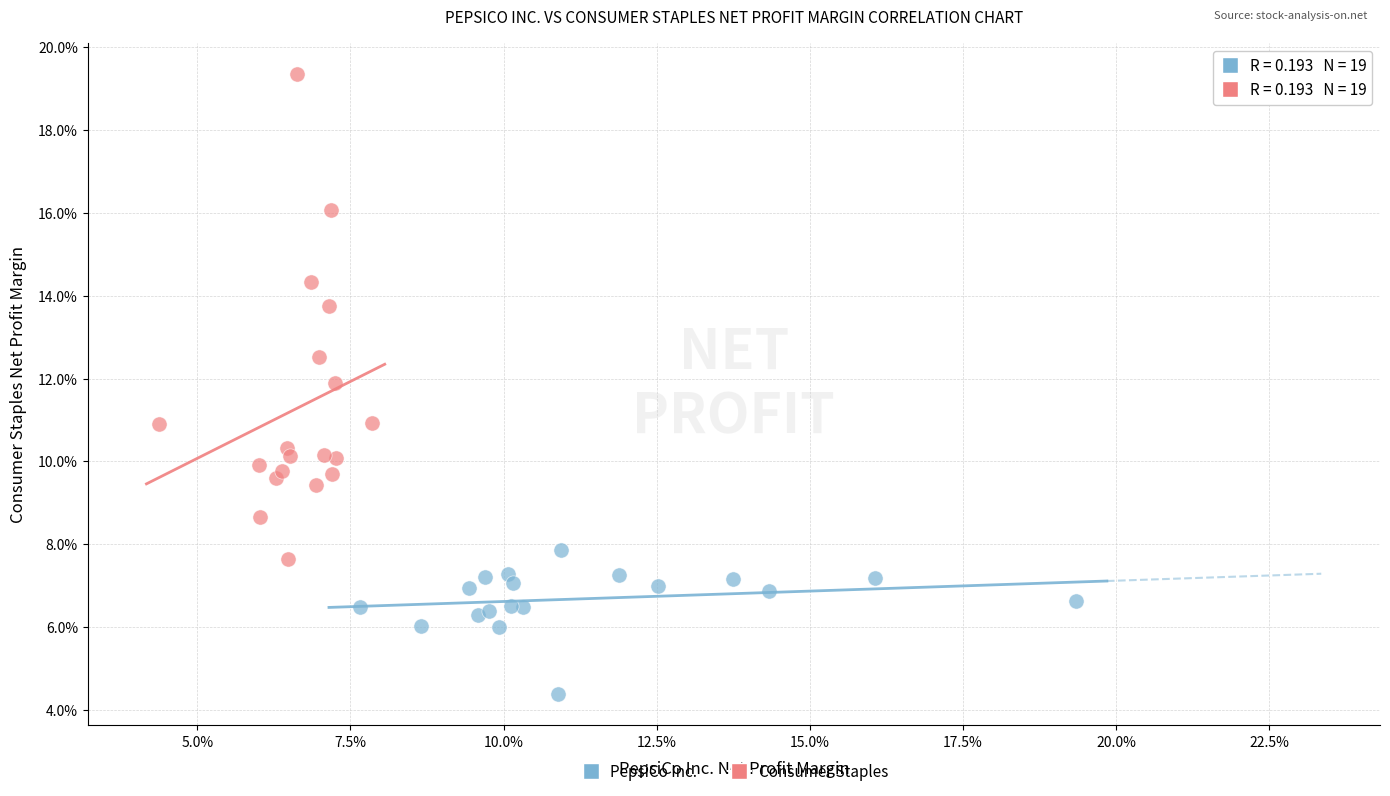

Which series reaches the minimum Y coordinate?

PepsiCo Inc.